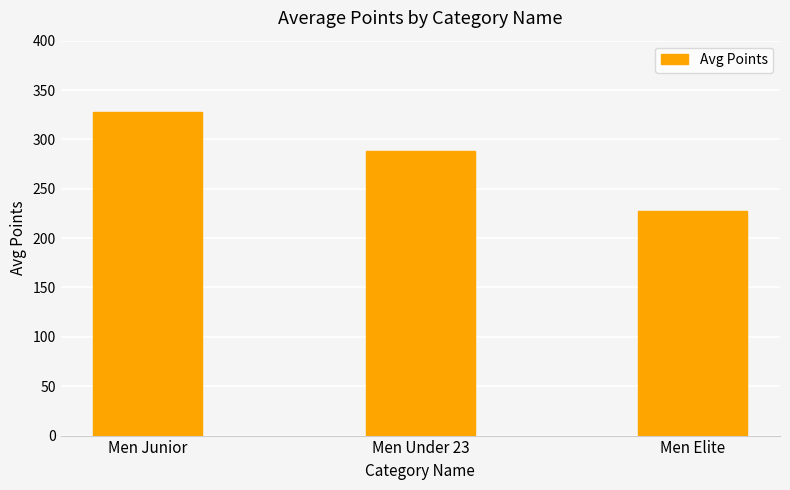

At which category does the chart reach its minimum across all series?

Men Elite